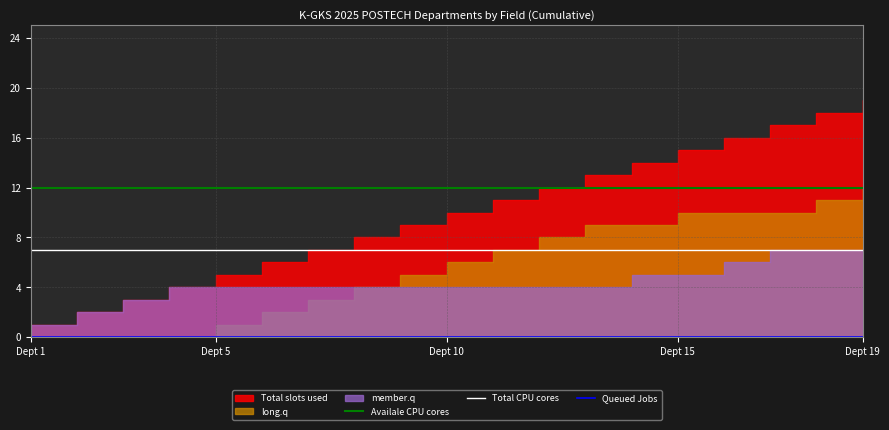

True or false: Total CPU cores and Availale CPU cores cross at least once.

False